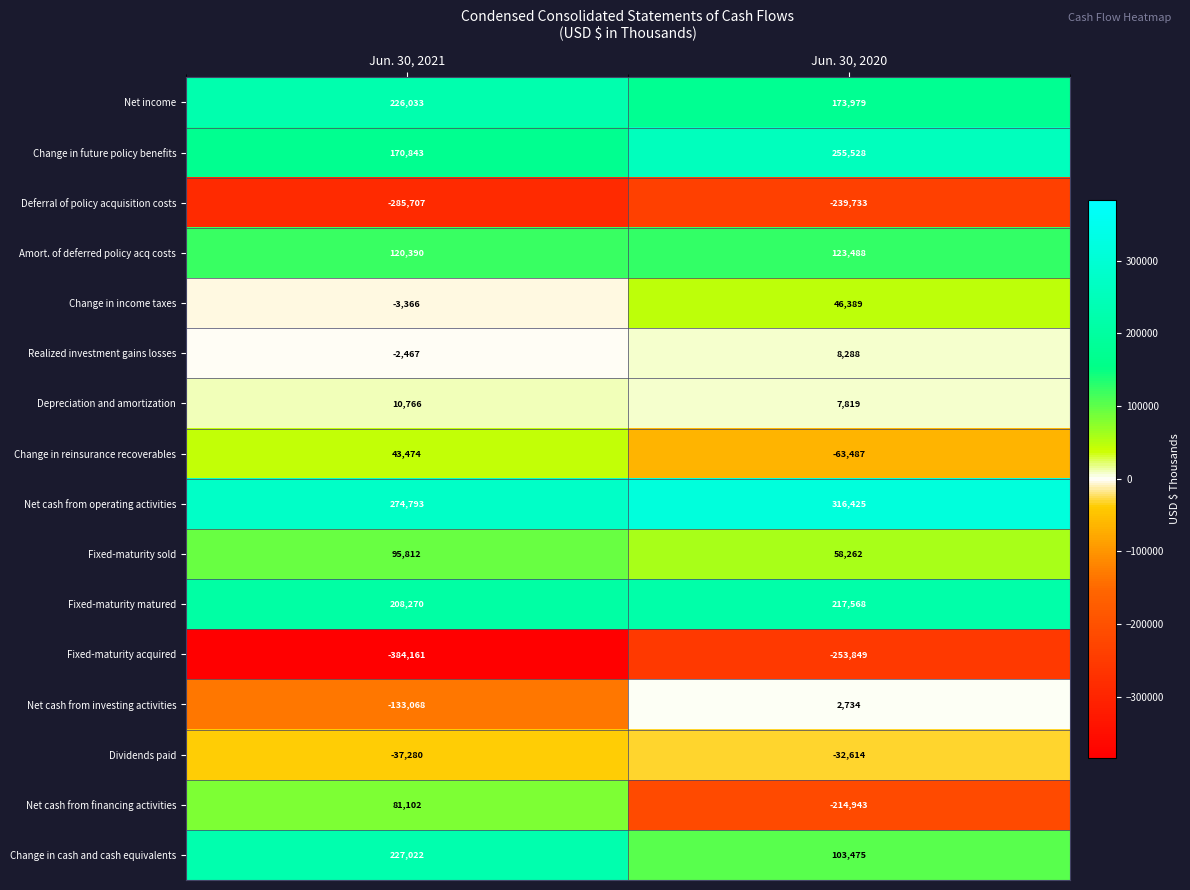

Rank the categories by Fixed-maturity acquired value from highest to lowest.

Jun. 30, 2020, Jun. 30, 2021